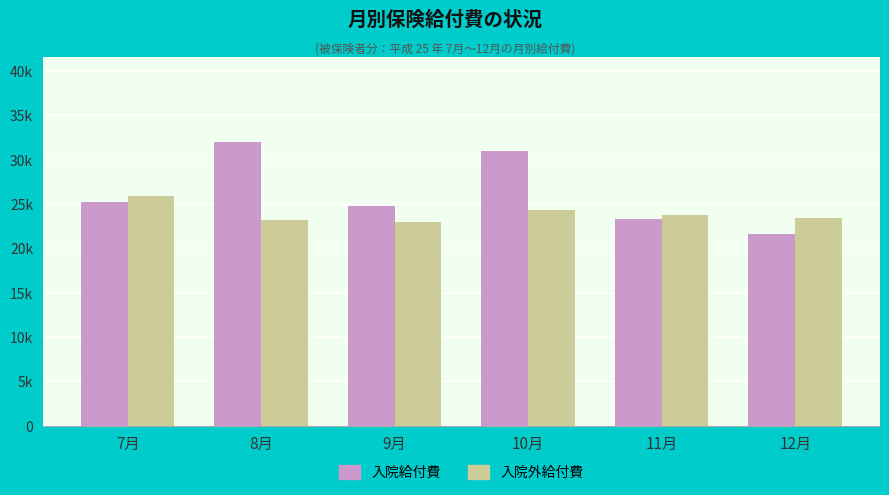

The value of 入院外給付費 at 10月 is 36302.5. True or false?

False